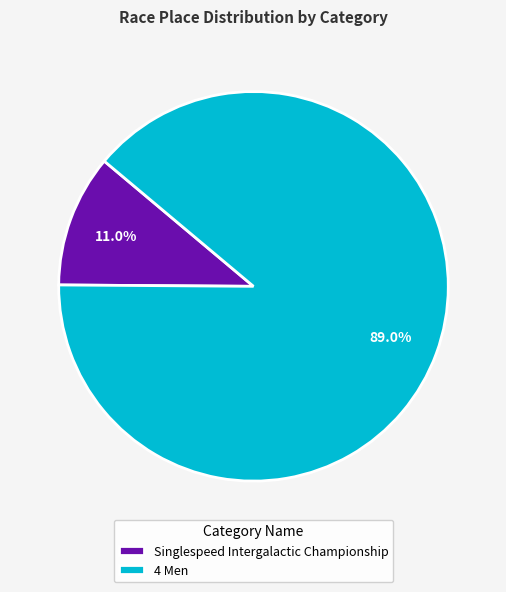

To the nearest percent, what is the combined percentage of 4 Men and Singlespeed Intergalactic Championship?

100%